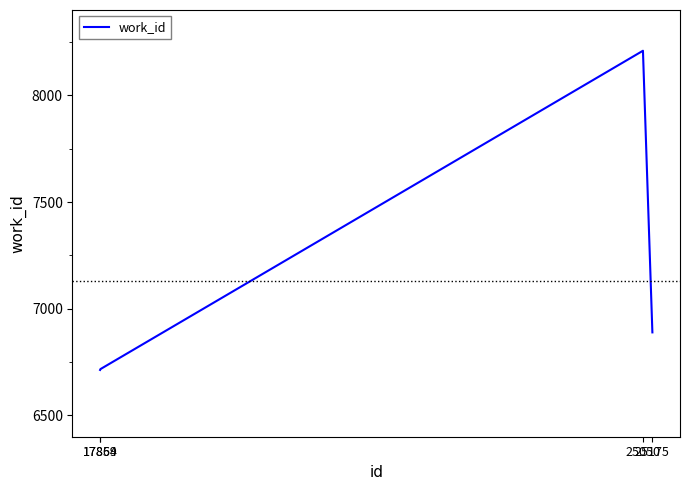

What is the difference between the maximum and minimum values?

1496